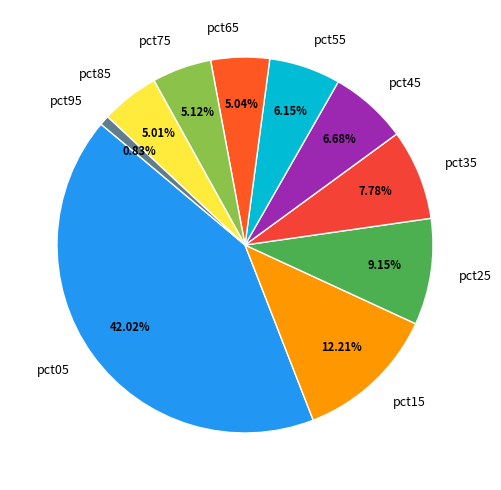

Which has a higher value, pct65 or pct95?

pct65